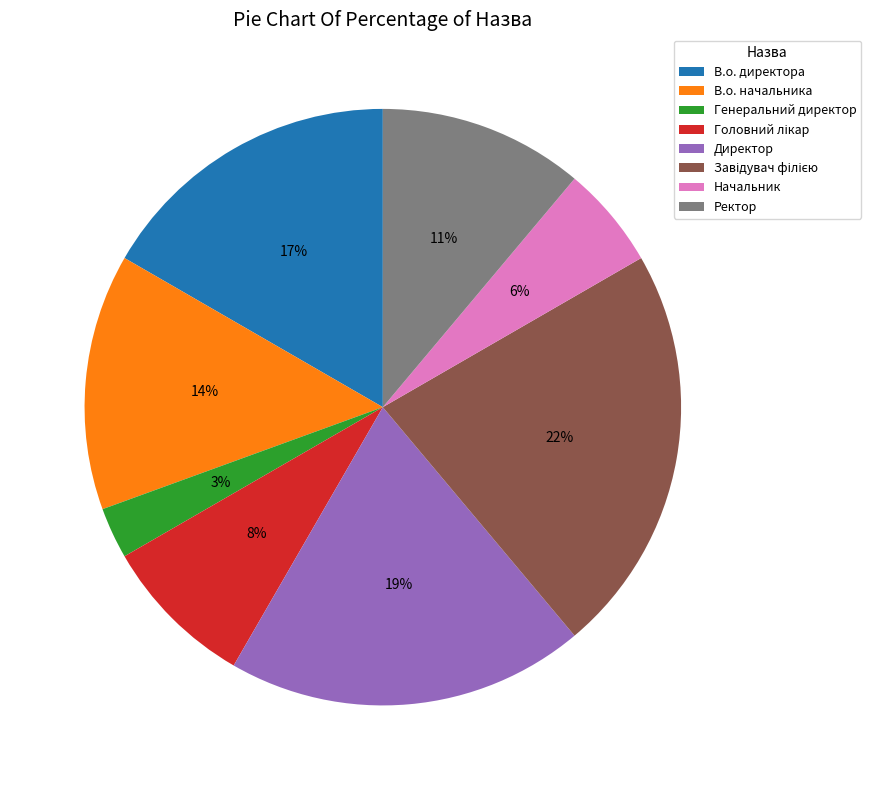

Count the number of slices in the pie.

8